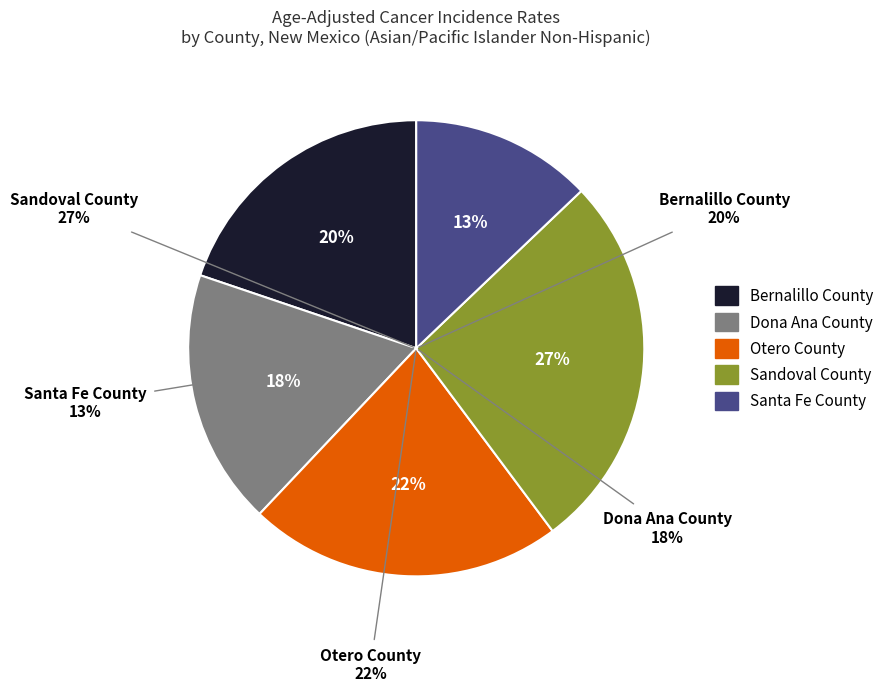

Is there any slice that represents more than half of the pie?

No